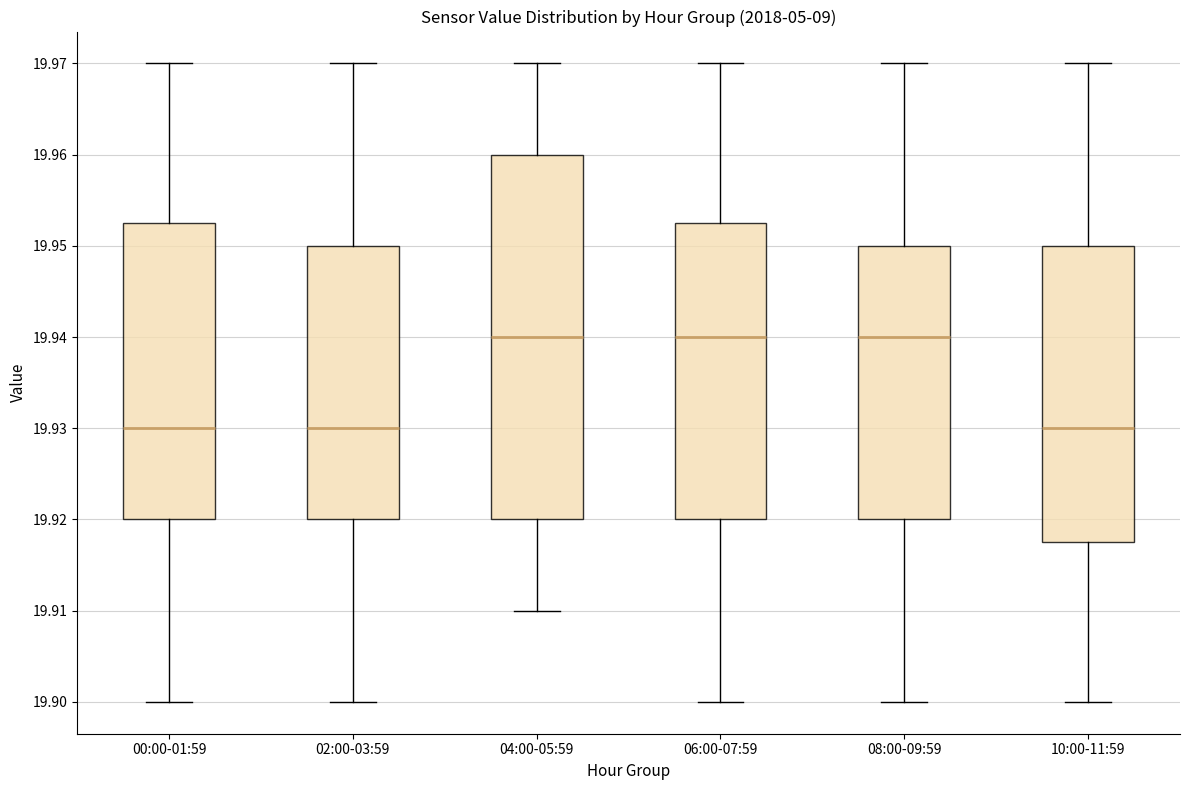

Reading left to right, transcribe this box plot: for each box, give where its median line is, the range the box spans, and where its two whiskers end, as read against the y-axis. The values are not printed on the chart, so give them approximately, as read against the axis.

00:00-01:59: median 19.930, box 19.920 to 19.953, whiskers 19.900 to 19.970
02:00-03:59: median 19.930, box 19.920 to 19.950, whiskers 19.900 to 19.970
04:00-05:59: median 19.940, box 19.920 to 19.960, whiskers 19.910 to 19.970
06:00-07:59: median 19.940, box 19.920 to 19.953, whiskers 19.900 to 19.970
08:00-09:59: median 19.940, box 19.920 to 19.950, whiskers 19.900 to 19.970
10:00-11:59: median 19.930, box 19.918 to 19.950, whiskers 19.900 to 19.970